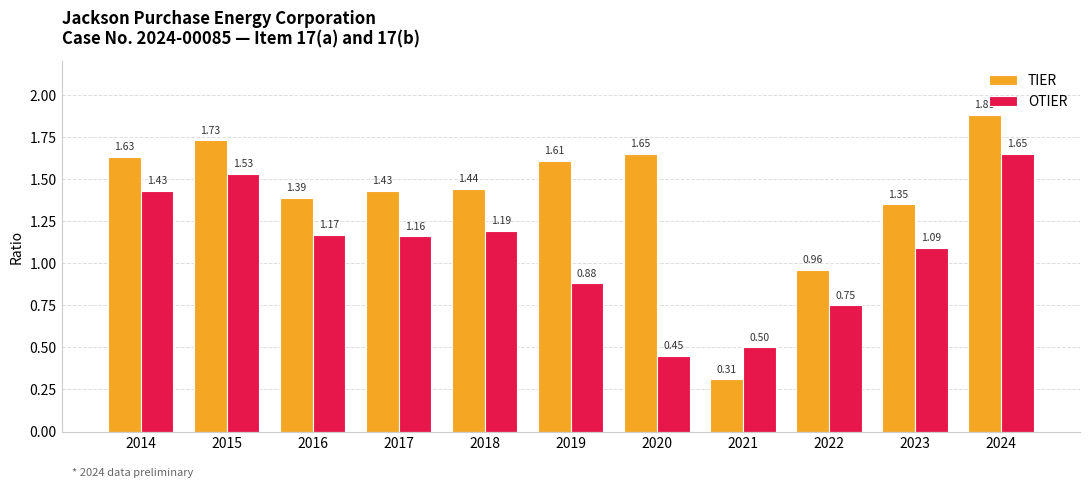

At which category is the sum across all series the highest?

2024